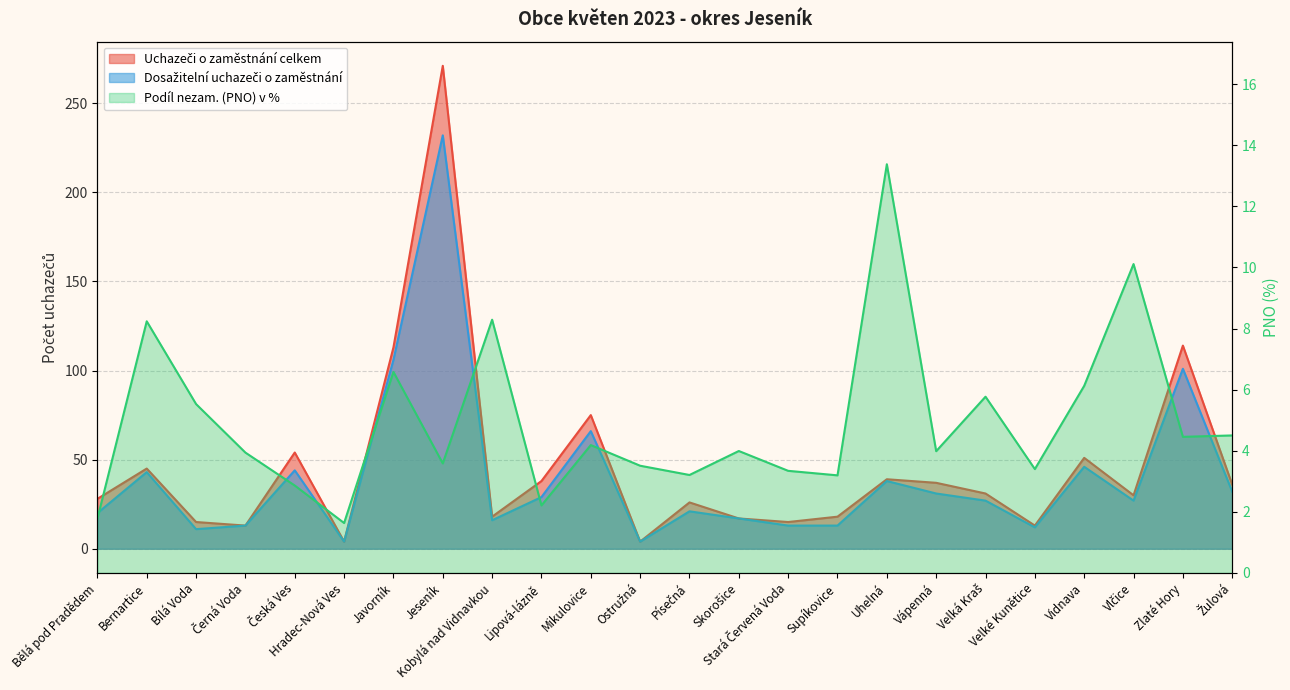

At which category does Dosažitelní uchazeči o zaměstnání reach its first local valley?

Bílá Voda